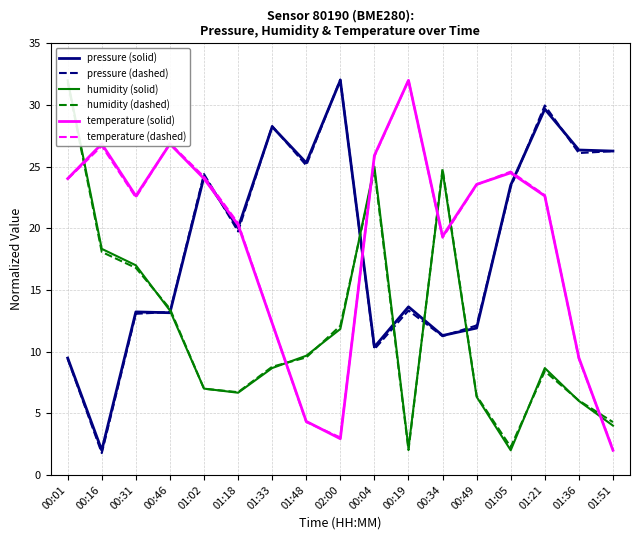

The value of pressure (solid) at 01:51 is 26.3. True or false?

True